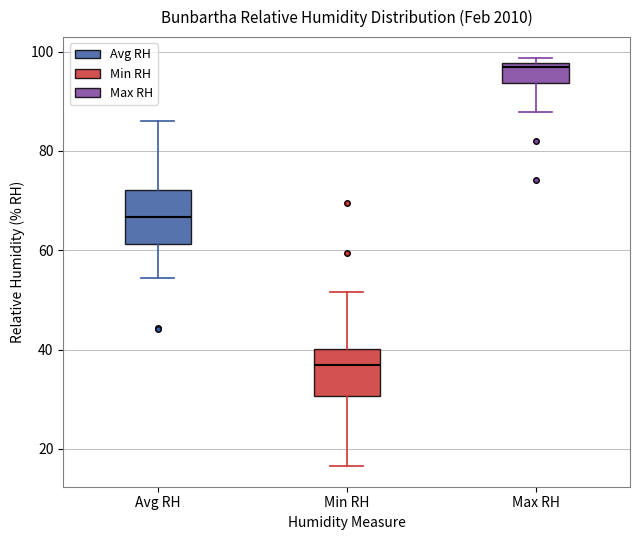

Where does the lower whisker of the box for Max RH end on the y-axis? The values are not printed on the chart, so give them approximately, as read against the axis.

88